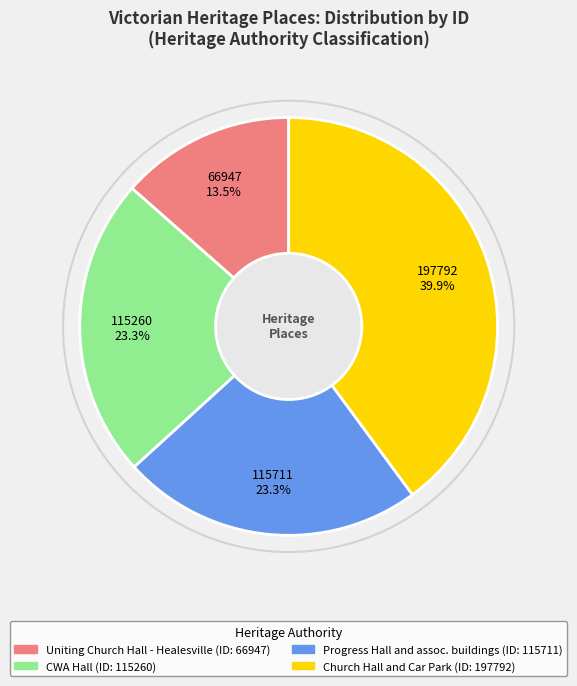

Does any single category account for the majority?

No